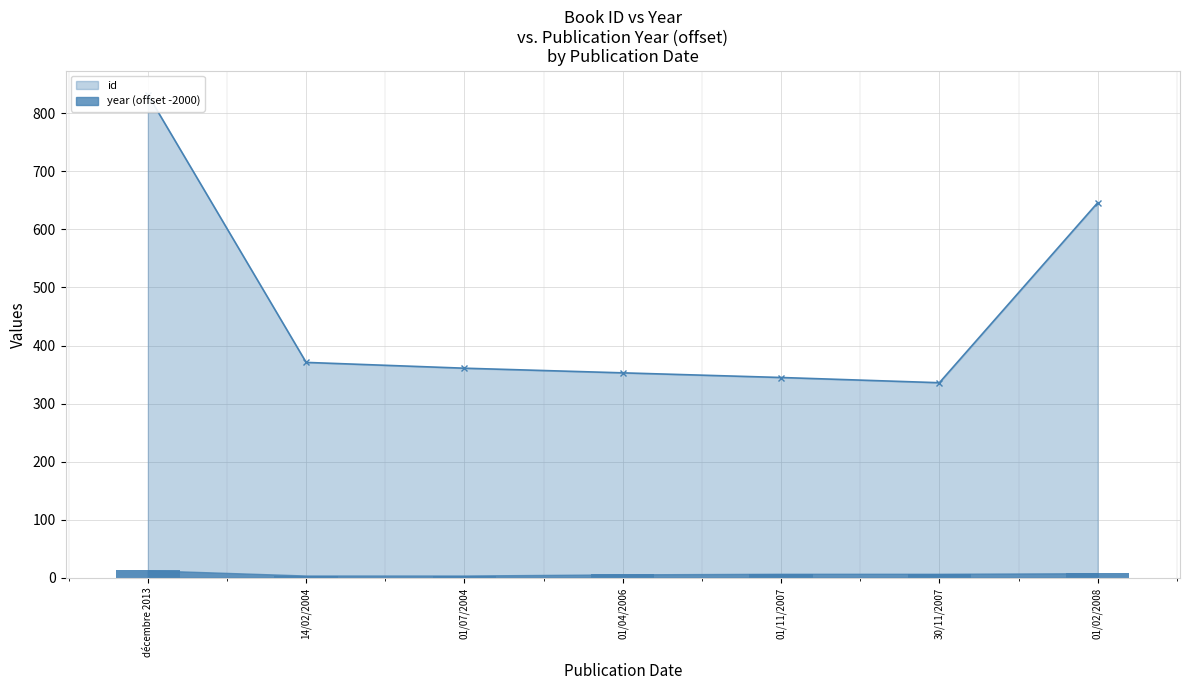

What is the value of the year bar at the 6th from the left?

7